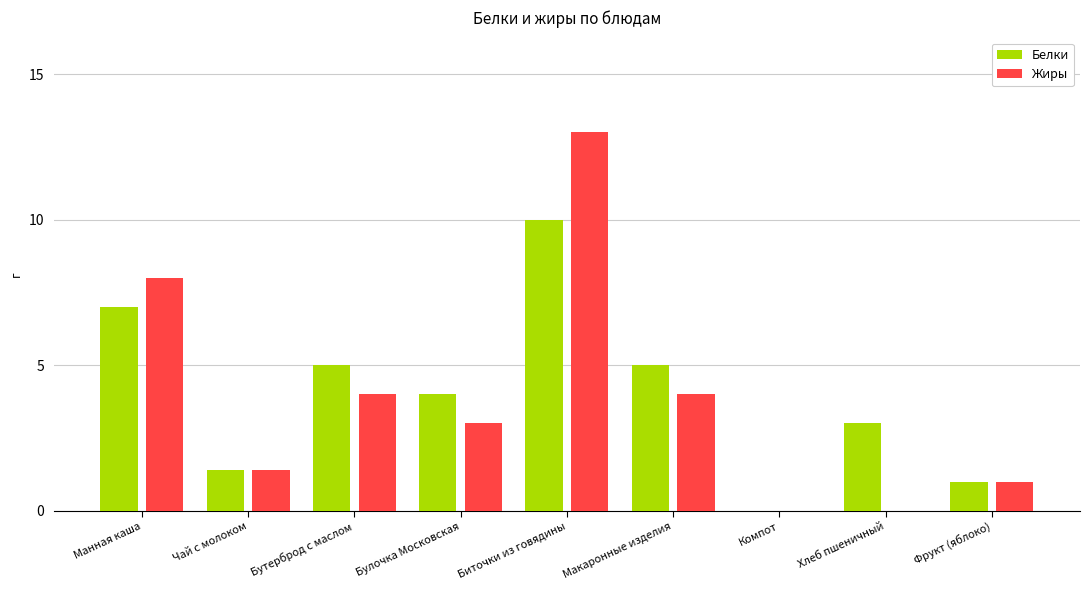

What is the average value of the Жиры series?

3.8